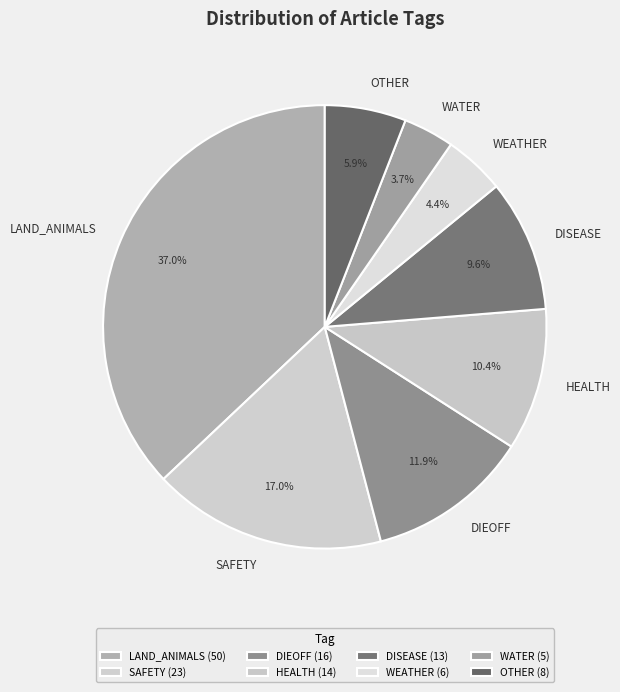

Does OTHER account for over 50% of the chart?

No